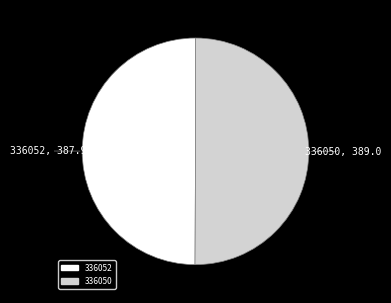

Approximately how many times larger is the value at 336052 compared to 336050?

1.0